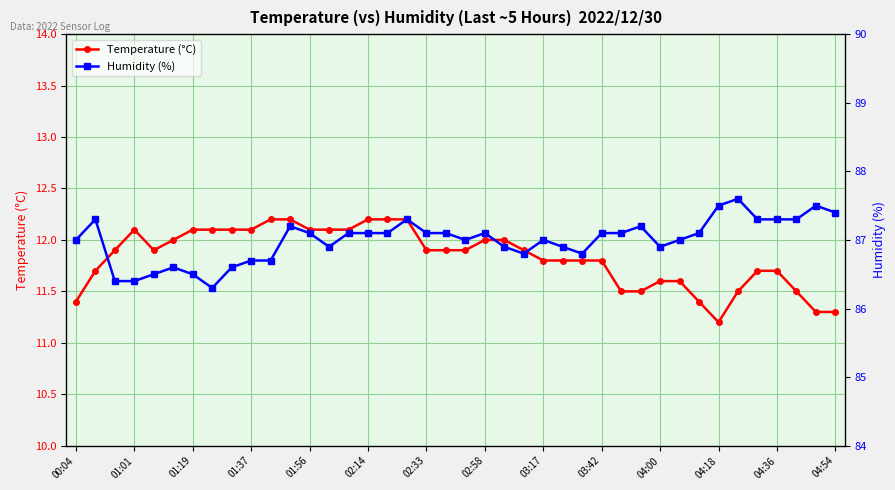

The value of Temperature (°C) at 04:18 is 16.0. True or false?

False